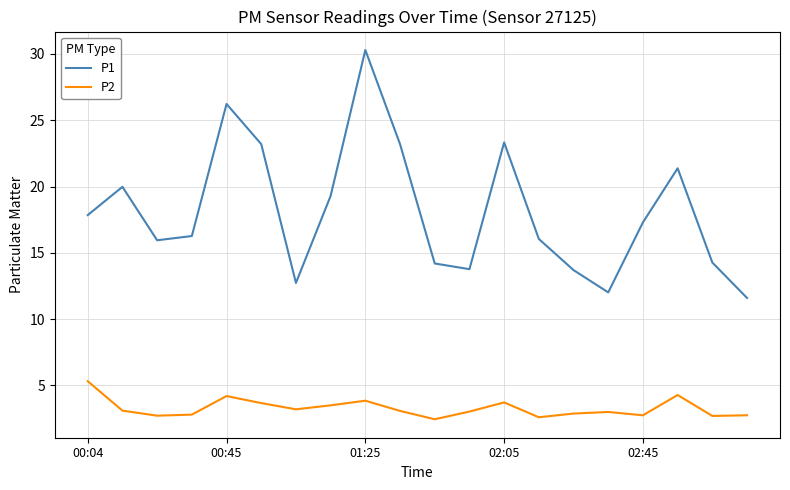

Rank the series by their maximum value, from highest to lowest.

P1, P2